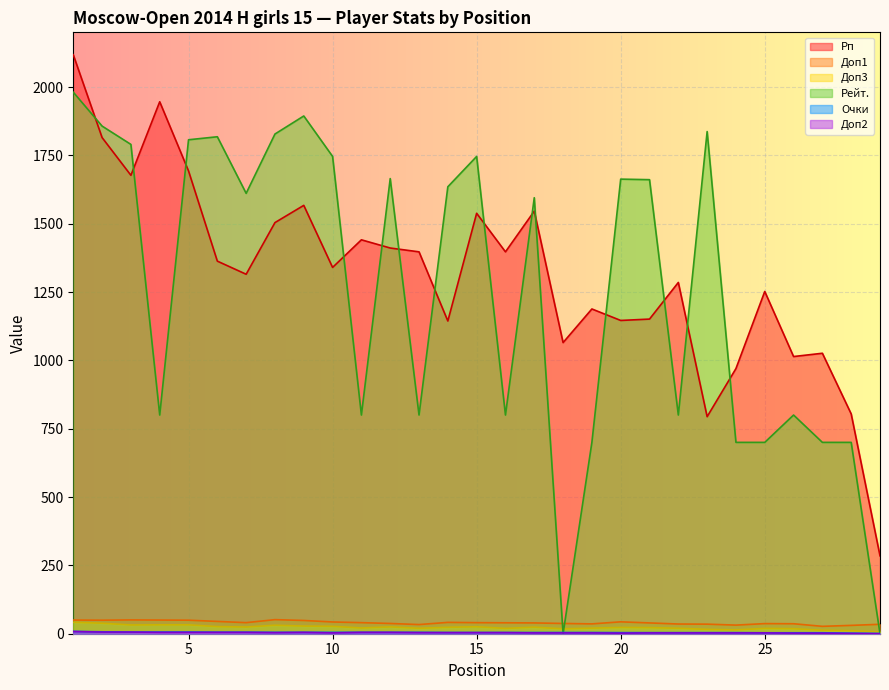

Reading left to right, list all the values displayed in this chart.

Рп: 1=2118.0	2=1815.0	3=1677.0	4=1946.0	5=1693.0	6=1363.0	7=1315.0	8=1504.0	9=1567.0	10=1340.0	11=1441.0	12=1411.0	13=1397.0	14=1144.0	15=1538.0	16=1397.0	17=1546.0	18=1065.0	19=1188.0	20=1146.0	21=1151.0	22=1285.0	23=794.0	24=970.0	25=1252.0	26=1014.0	27=1026.0	28=804.0	29=285.0
Доп3: 1=42.0	2=38.5	3=32.0	4=32.5	5=32.5	6=26.0	7=24.5	8=31.0	9=28.0	10=27.0	11=21.0	12=25.0	13=20.0	14=23.5	15=25.5	16=19.5	17=24.0	18=18.0	19=20.5	20=23.0	21=22.5	22=20.0	23=16.0	24=14.0	25=19.5	26=18.5	27=12.5	28=11.0	29=7.0
Доп1: 1=50.0	2=49.5	3=50.5	4=50.0	5=49.5	6=45.0	7=40.5	8=51.5	9=48.5	10=43.0	11=40.5	12=37.5	13=33.5	14=41.5	15=40.5	16=40.0	17=39.5	18=37.5	19=36.0	20=43.5	21=39.5	22=35.5	23=35.0	24=31.5	25=37.0	26=36.5	27=27.0	28=30.5	29=34.5
Рейт.: 1=1981.0	2=1857.0	3=1790.0	4=800.0	5=1807.0	6=1818.0	7=1611.0	8=1828.0	9=1894.0	10=1746.0	11=800.0	12=1665.0	13=800.0	14=1635.0	15=1746.0	16=800.0	17=1595.0	18=0.0	19=700.0	20=1663.0	21=1661.0	22=800.0	23=1837.0	24=700.0	25=700.0	26=800.0	27=700.0	28=700.0	29=0.0
Очки: 1=8.5	2=7.0	3=6.0	4=6.0	5=6.0	6=5.5	7=5.5	8=5.0	9=5.0	10=5.0	11=5.0	12=5.0	13=5.0	14=4.5	15=4.5	16=4.5	17=4.5	18=4.5	19=4.5	20=4.0	21=4.0	22=4.0	23=4.0	24=4.0	25=3.5	26=3.5	27=3.5	28=2.0	29=1.0
Доп2: 1=8.0	2=6.0	3=6.0	4=5.0	5=5.0	6=5.0	7=5.0	8=4.0	9=5.0	10=3.0	11=5.0	12=5.0	13=4.0	14=4.0	15=4.0	16=4.0	17=3.0	18=3.0	19=3.0	20=2.0	21=3.0	22=3.0	23=3.0	24=3.0	25=3.0	26=2.0	27=2.0	28=1.0	29=0.0